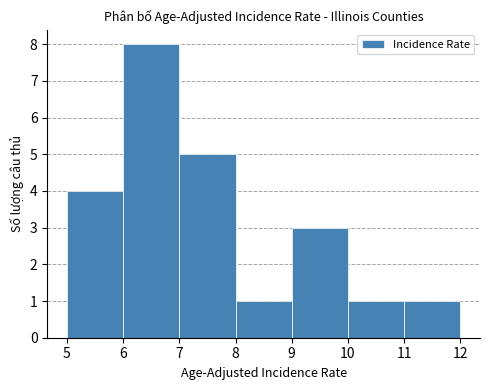

Reading left to right, list every bar in this chart as the range it spans on the x-axis followed by its height. The values are not printed on the chart, so give them approximately, as read against the axis.

5 to 6: 4
6 to 7: 8
7 to 8: 5
8 to 9: 1
9 to 10: 3
10 to 11: 1
11 to 12: 1